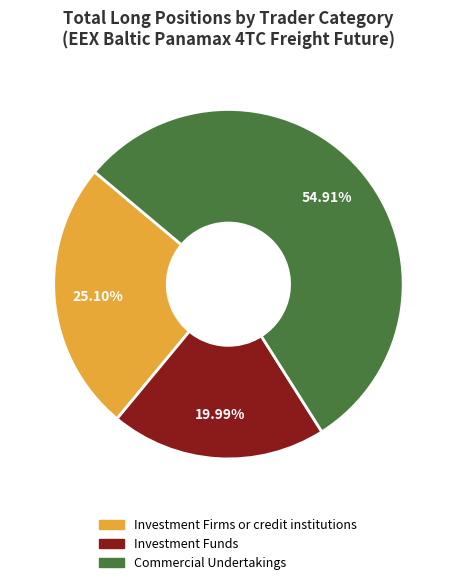

Does any single category account for the majority?

Yes